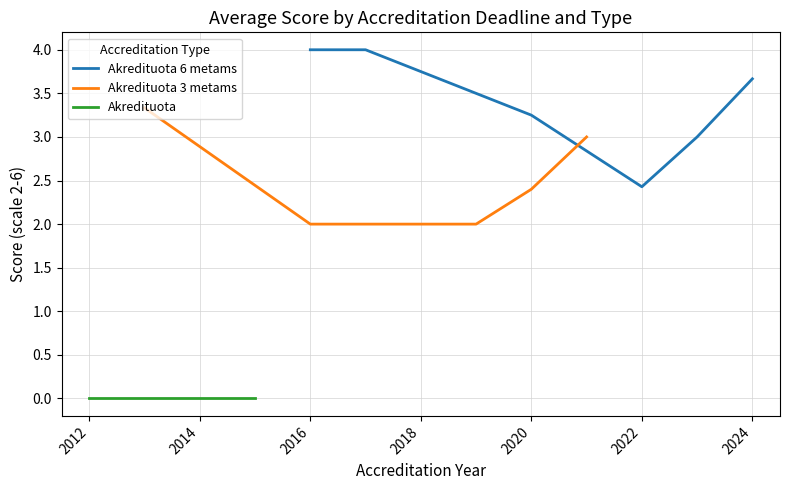

Is this an area chart (filled region under the line)?

No